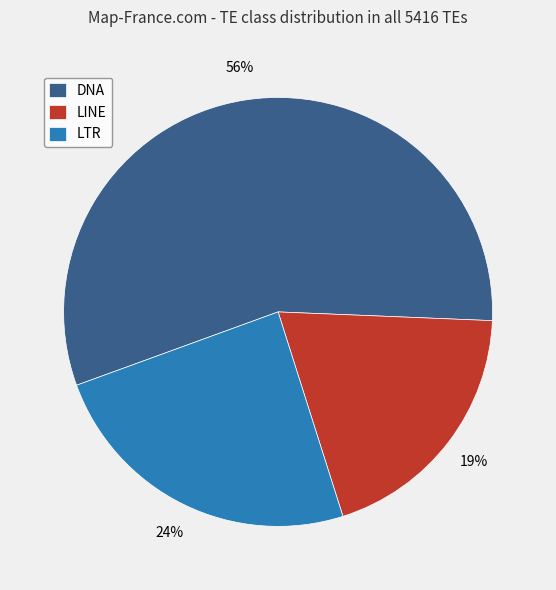

Count the number of slices in the pie.

3